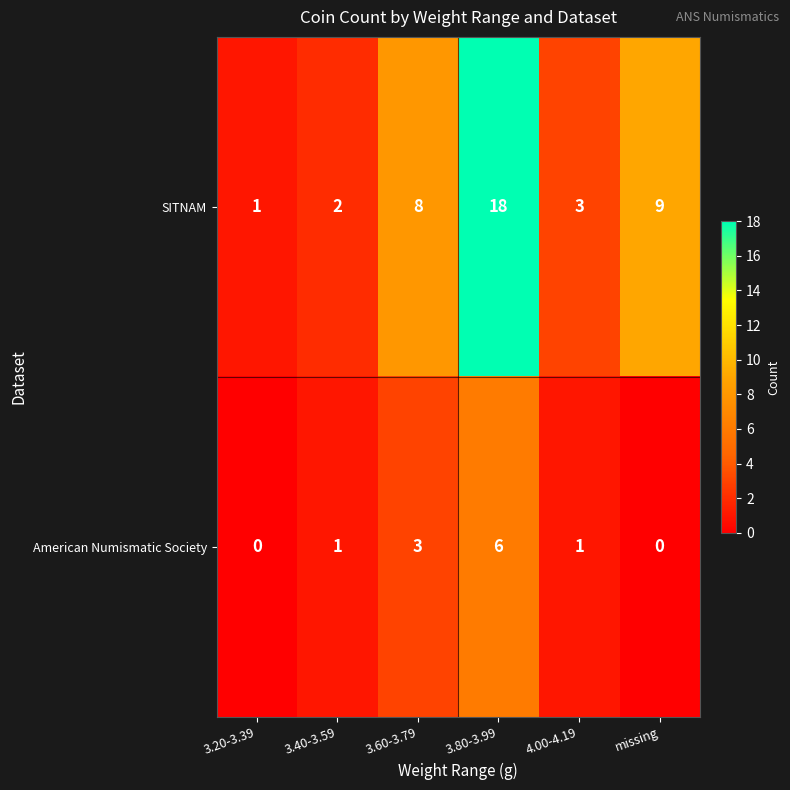

What is the greatest value displayed?

18